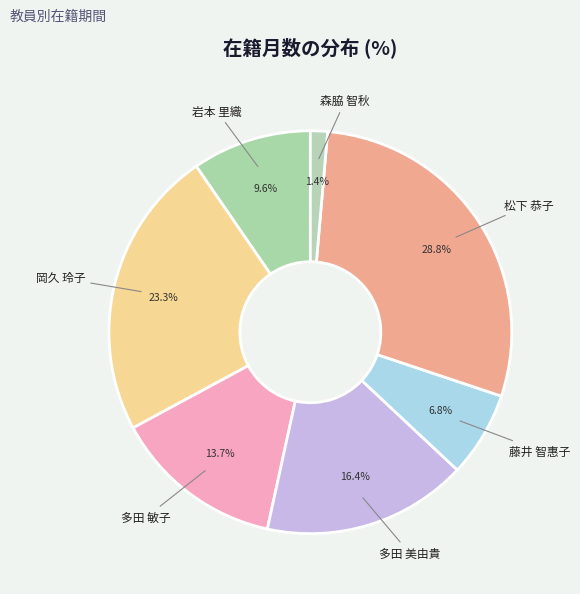

Count the number of slices in the pie.

7